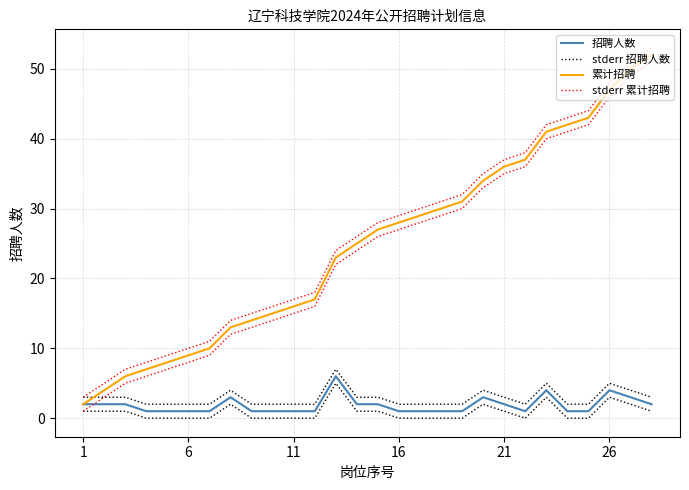

What is the difference between the maximum and minimum values in the 累计招聘 series?

50